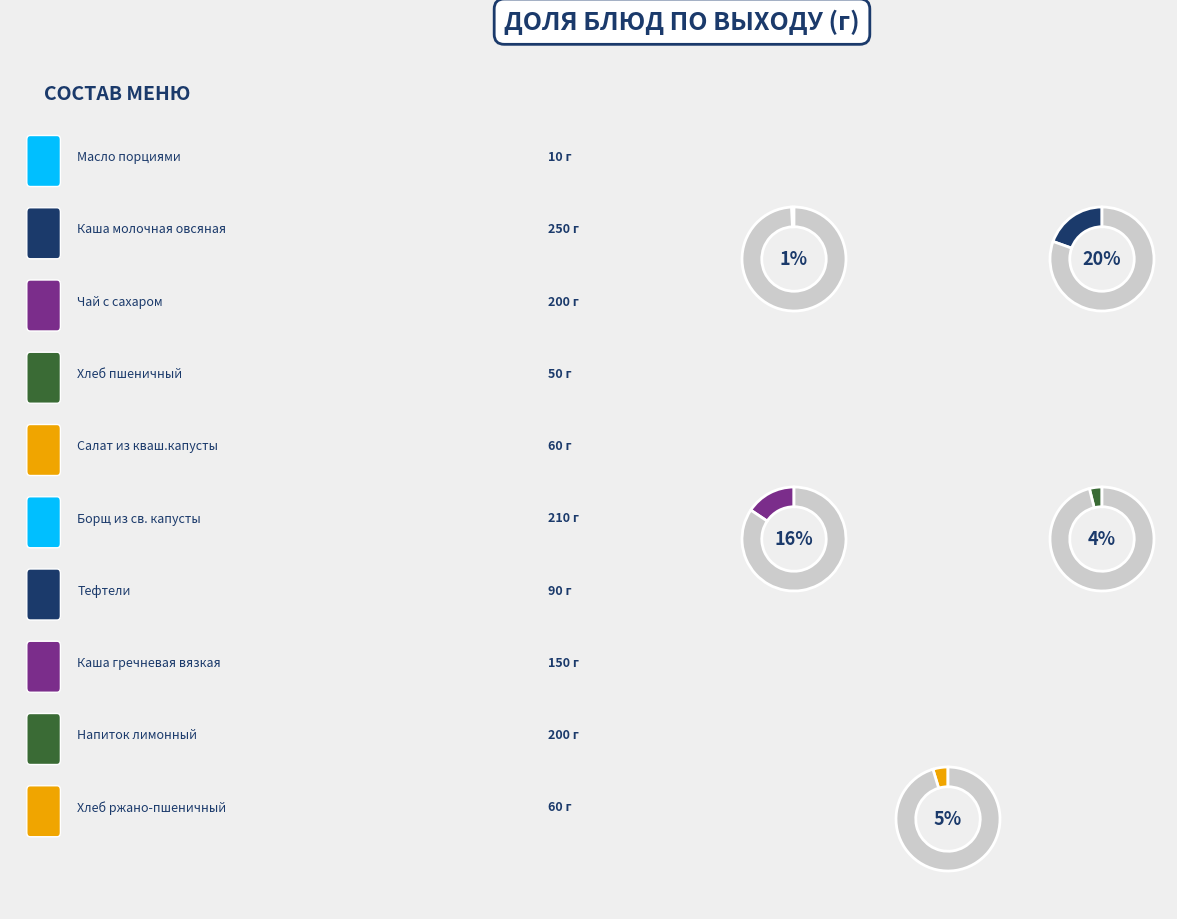

What percentage is the Чай с сахаром slice, to the nearest percent?

16%